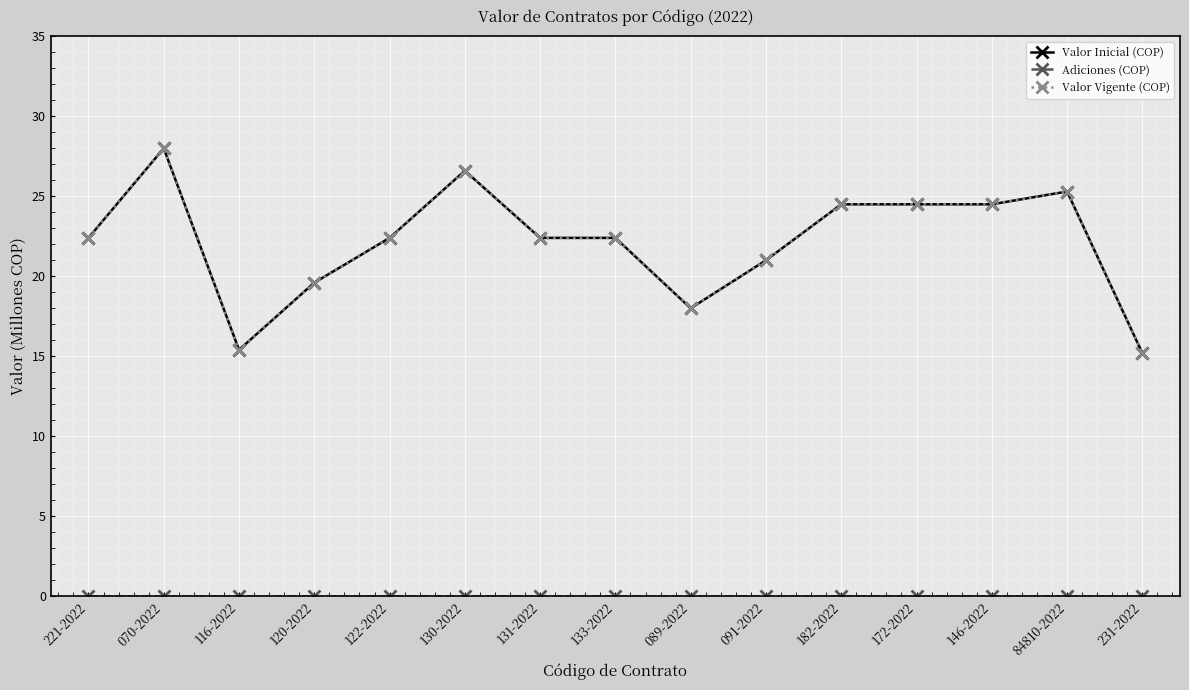

Is the value of Valor Vigente (COP) at 122-2022 greater than the value of Valor Inicial (COP) at 089-2022?

Yes